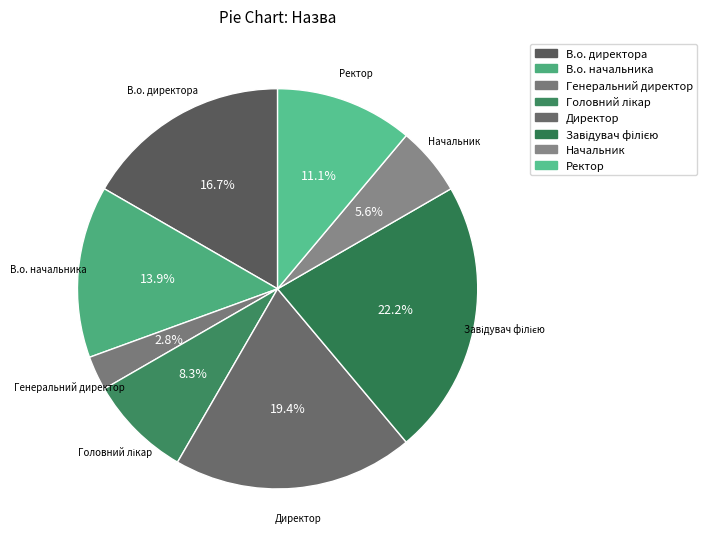

Is Ректор the majority of the pie?

No